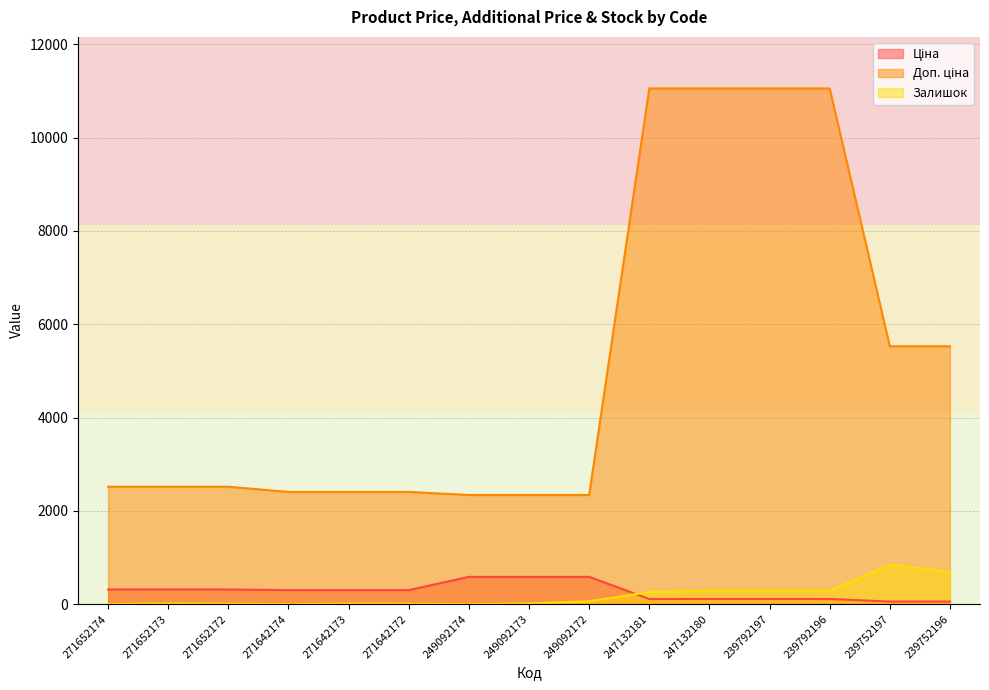

Between 271652174 and 271652172, which series saw the biggest shift?

Залишок